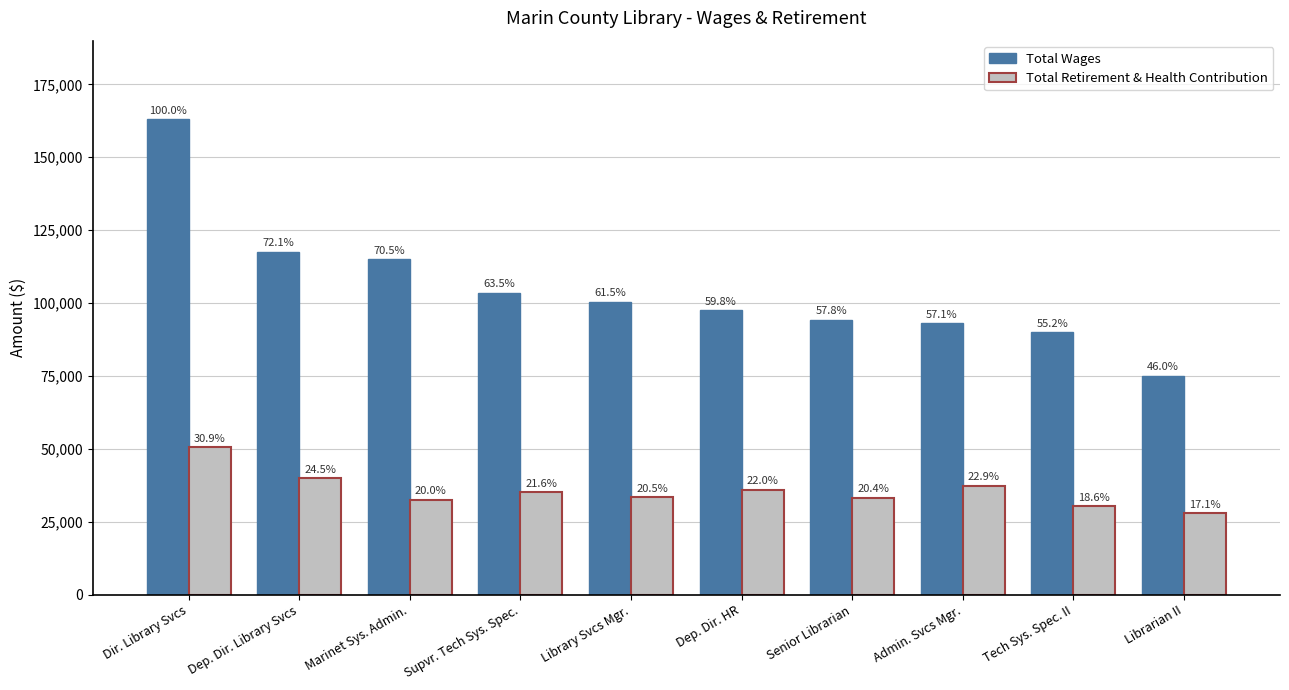

The Total Wages series shows 103579 at Supvr. Tech Sys. Spec.. True or false?

True